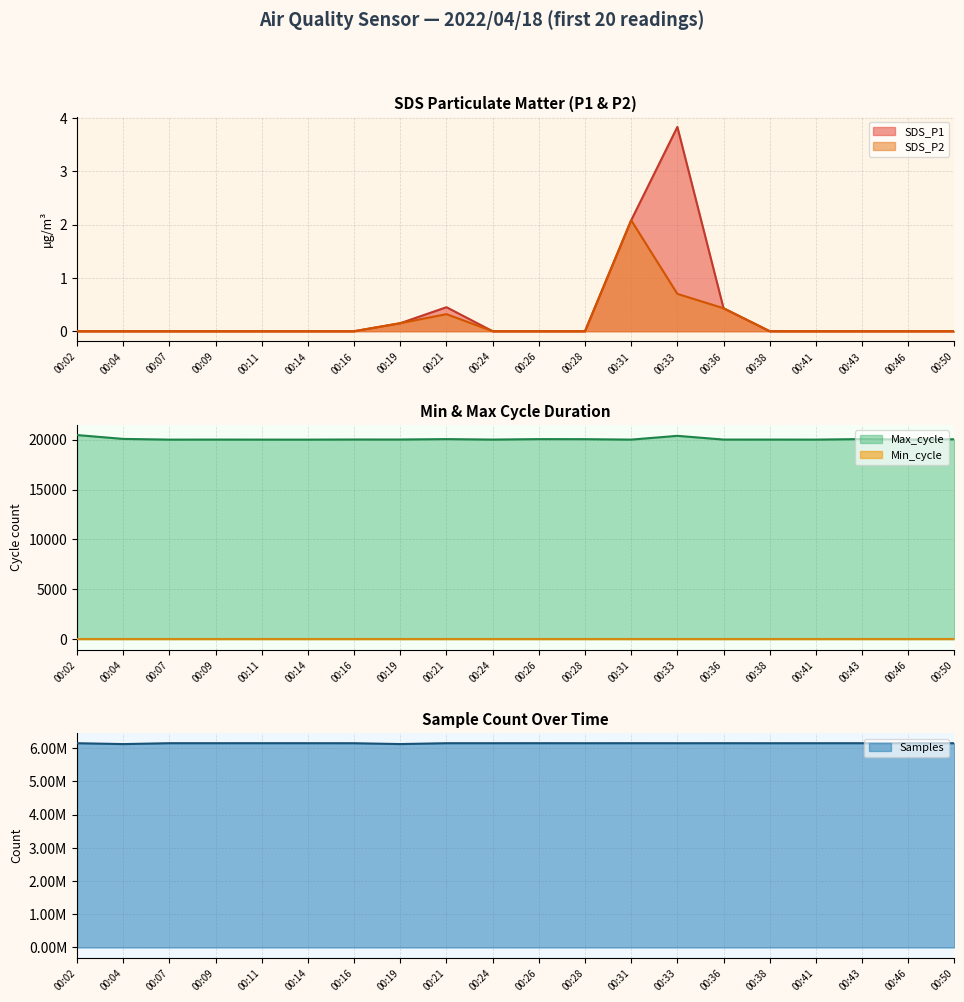

In SDS_P2, how many points are higher than both neighbors (excluding endpoints)?

2